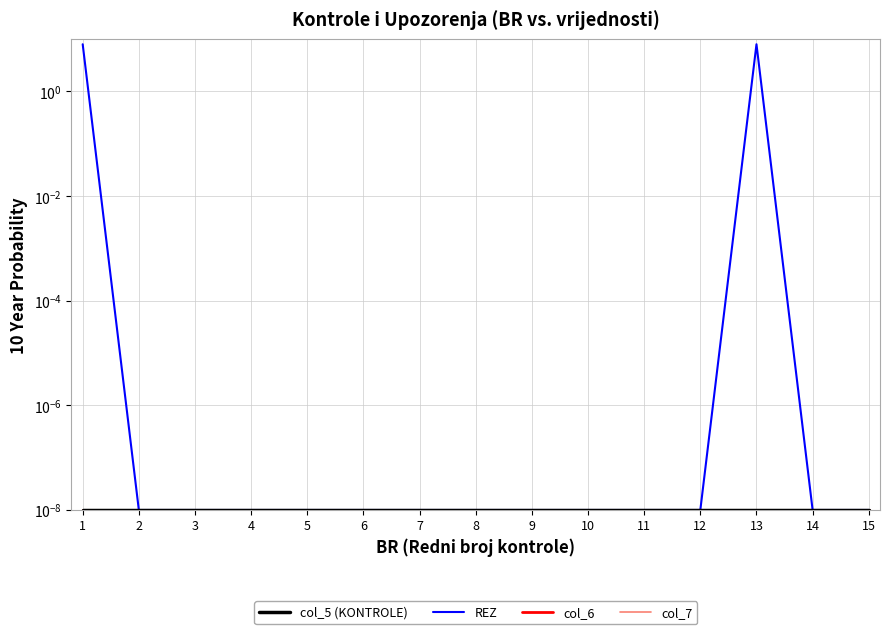

Is this an area chart (filled region under the line)?

No